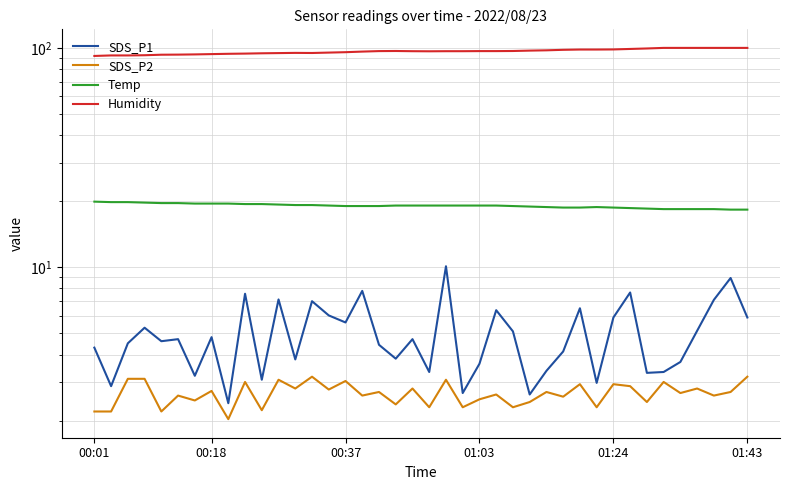

Is it true that SDS_P1 equals 8.7 at 01:43?

False